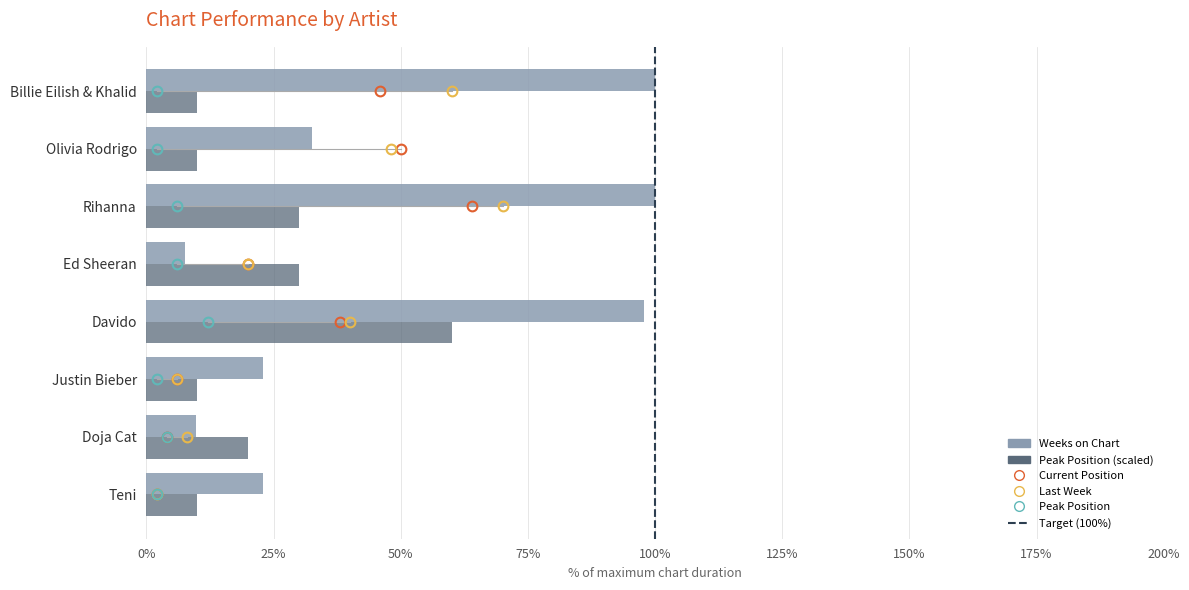

Which series has the widest spread of values?

Weeks on Chart